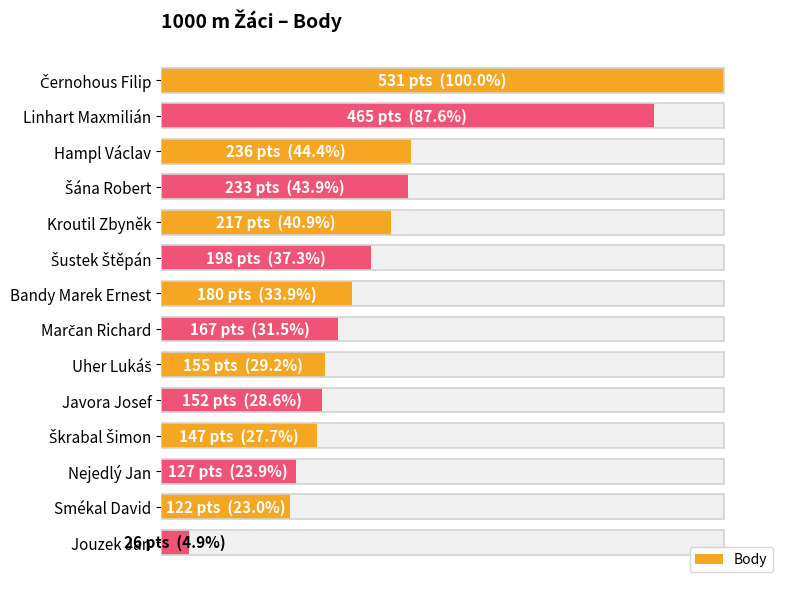

Reading left to right, what are all the values shown in this chart?

100.0	87.6	44.4	43.9	40.9	37.3	33.9	31.5	29.2	28.6	27.7	23.9	23.0	4.9